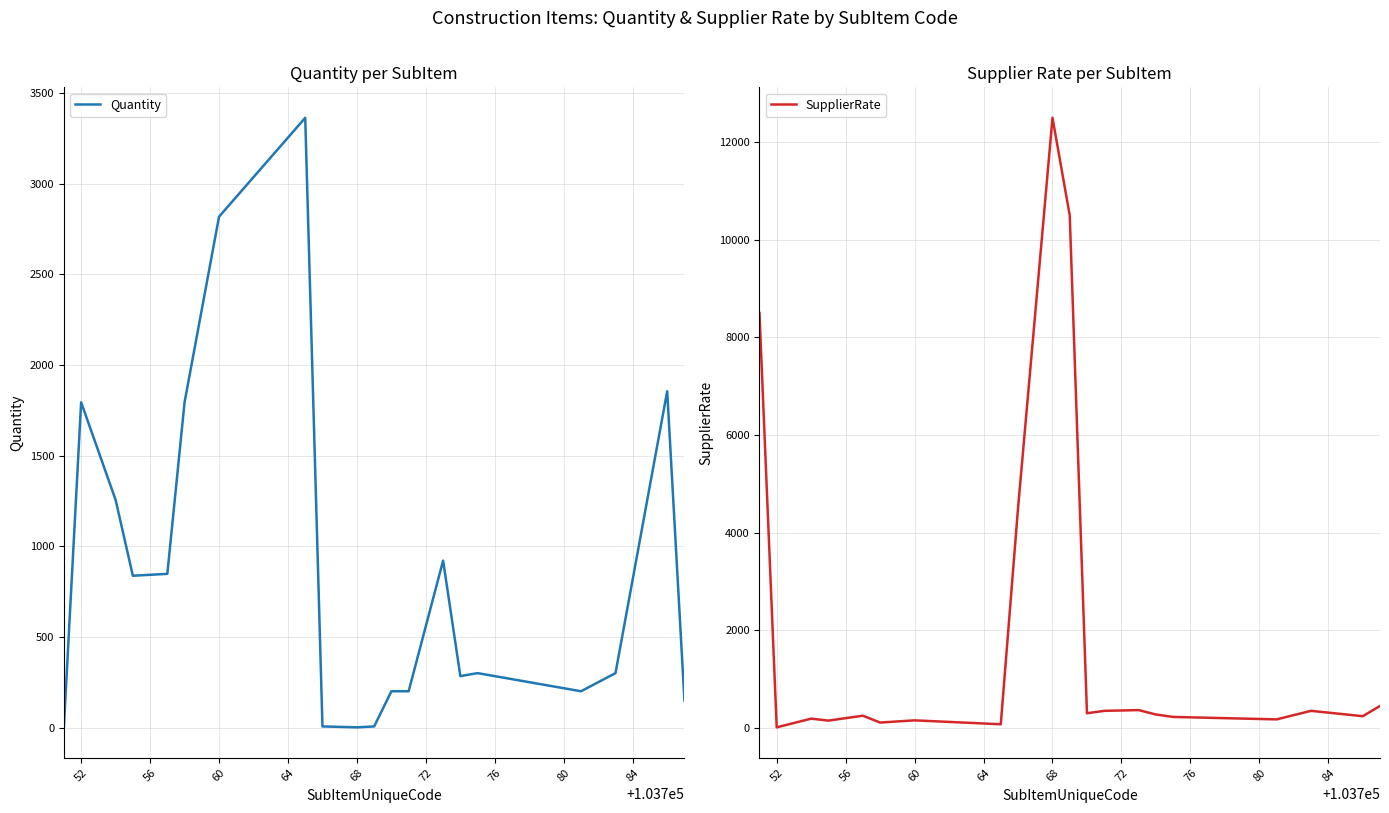

How many interior local peaks does the Quantity series have?

5